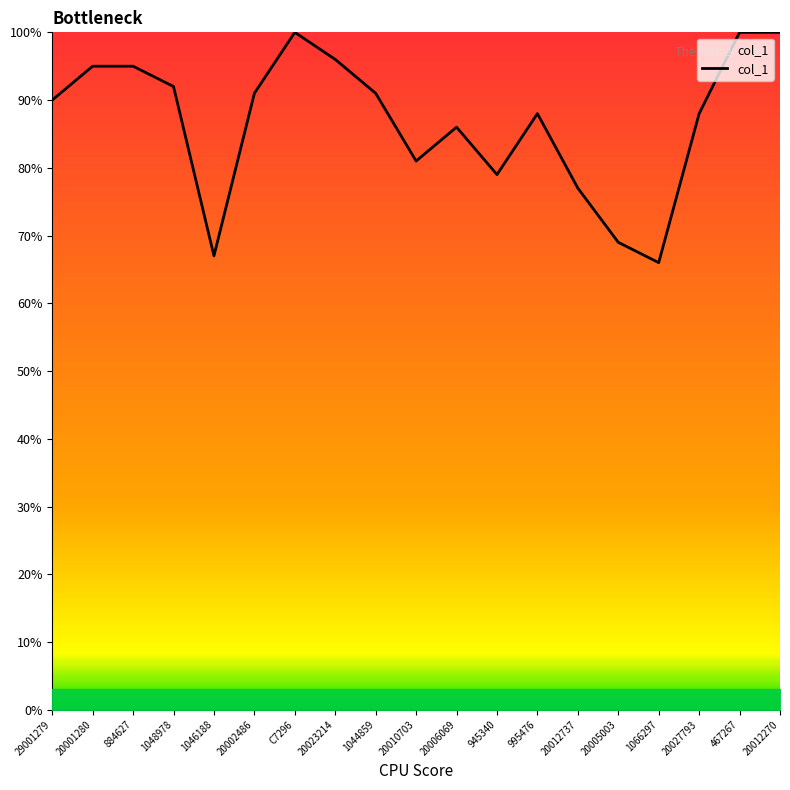

What is the difference between the values at 1044859 and 20010703?

10